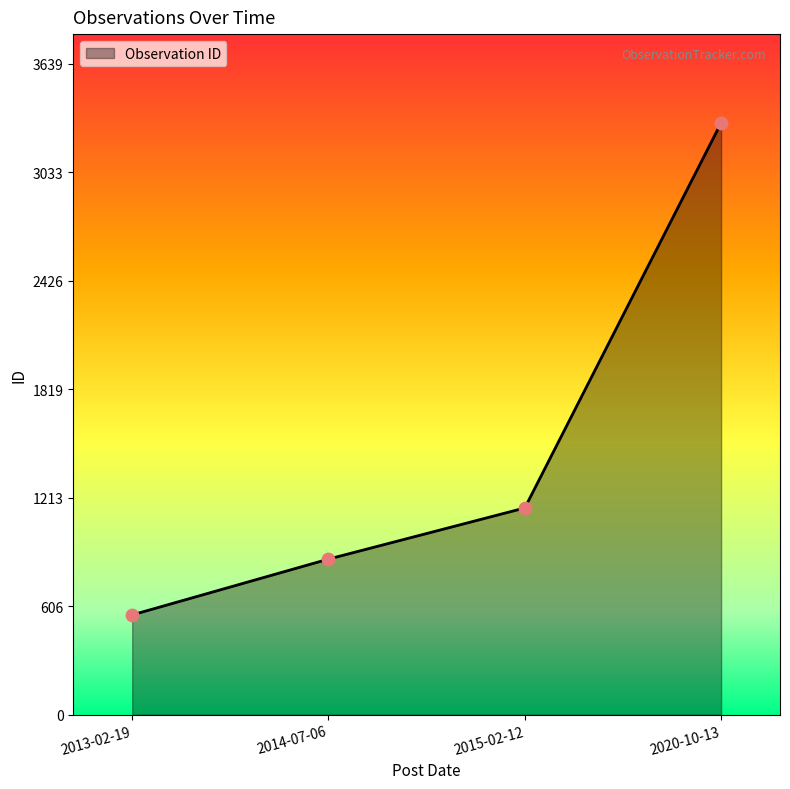

Approximately how many times larger is the value at 2014-07-06 compared to 2013-02-19?

1.6